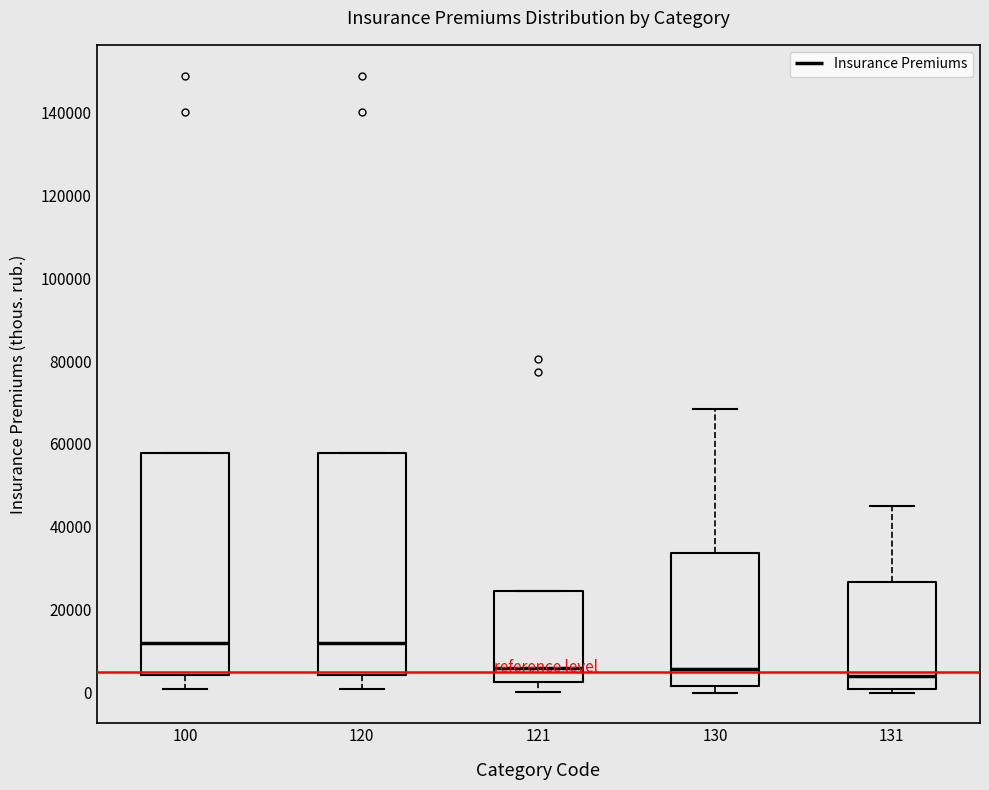

Where does the lower whisker of the box at x = 120 end on the y-axis? The values are not printed on the chart, so give them approximately, as read against the axis.

0